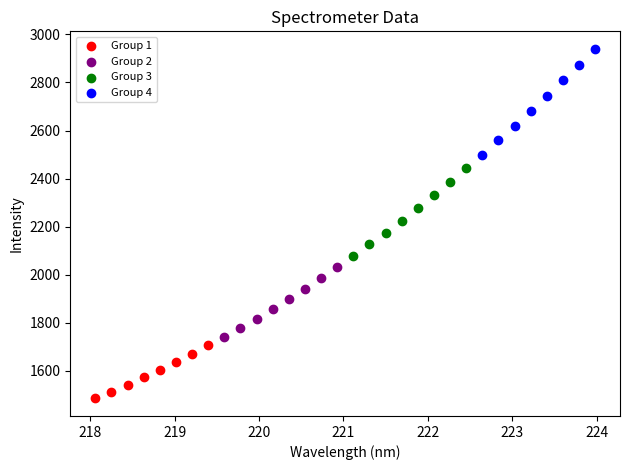

Which series reaches the minimum Y coordinate?

Group 1